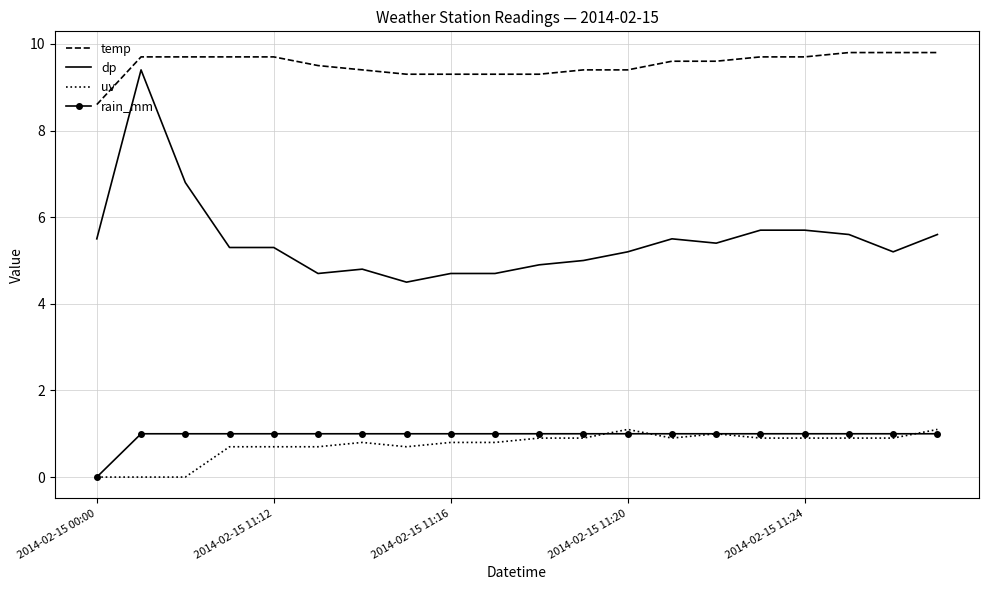

Which series has the largest total across all categories?

temp